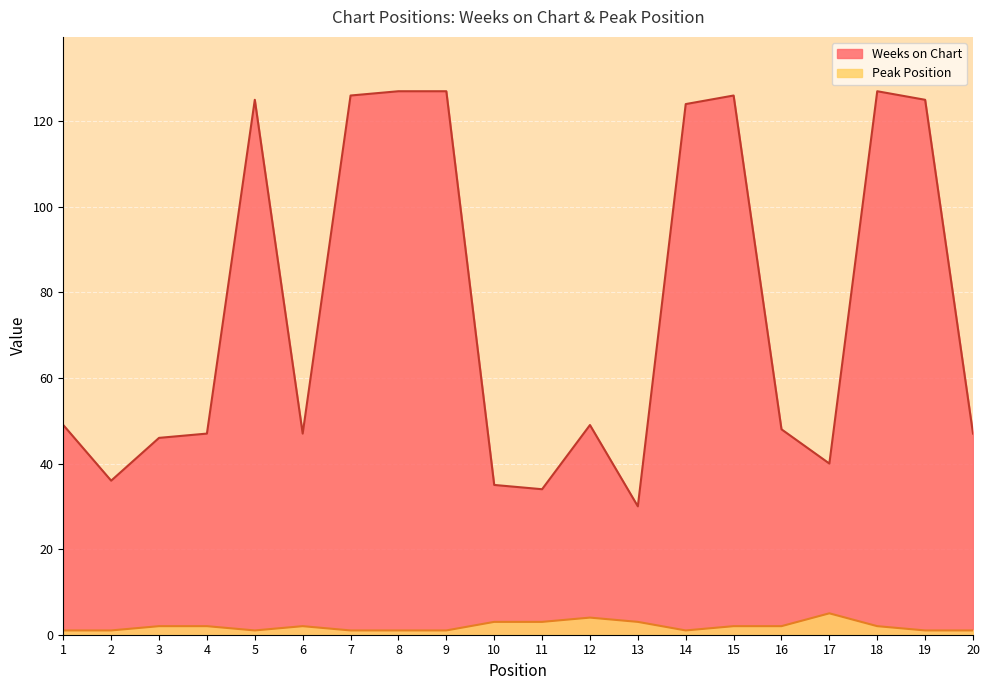

Which series has the widest spread of values?

Weeks on Chart